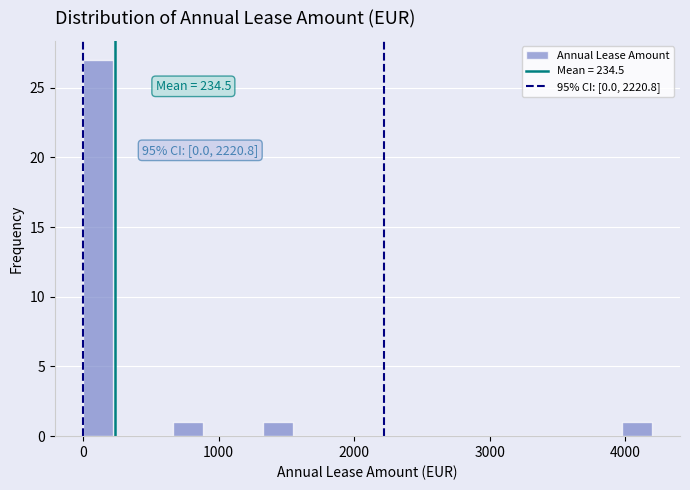

Around what value on the x-axis is the tallest bar? Give the approximate position of its centre, as read against the axis.

100